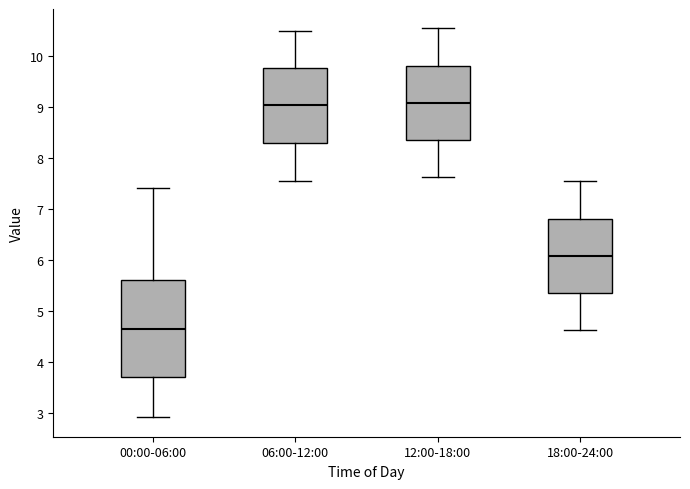

Reading left to right, read every box against the y-axis: the position of its median line, the range the box covers, and the ends of its whiskers. The values are not printed on the chart, so give them approximately, as read against the axis.

00:00-06:00: median 4.7, box 3.7 to 5.6, whiskers 2.9 to 7.4
06:00-12:00: median 9.0, box 8.3 to 9.8, whiskers 7.6 to 10.5
12:00-18:00: median 9.1, box 8.4 to 9.8, whiskers 7.6 to 10.6
18:00-24:00: median 6.1, box 5.4 to 6.8, whiskers 4.6 to 7.6